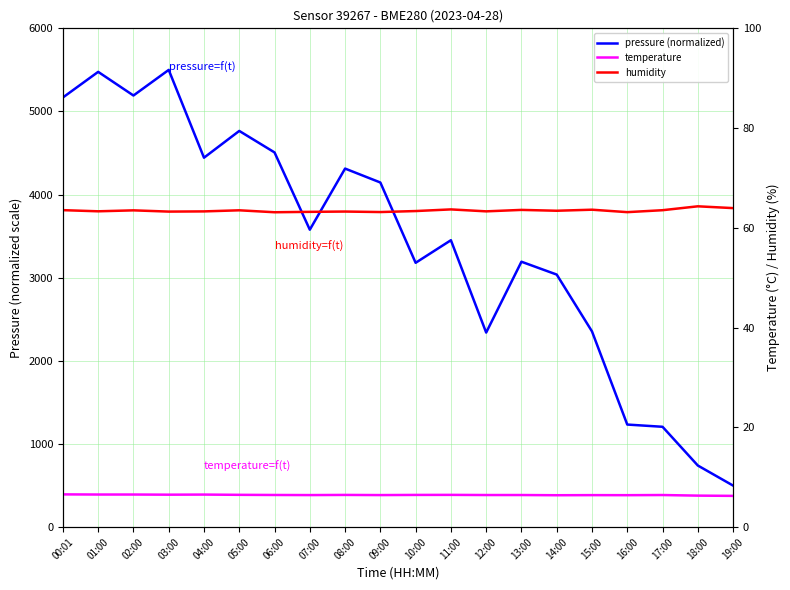

Rank the series by their maximum value, from highest to lowest.

pressure (normalized), humidity, temperature